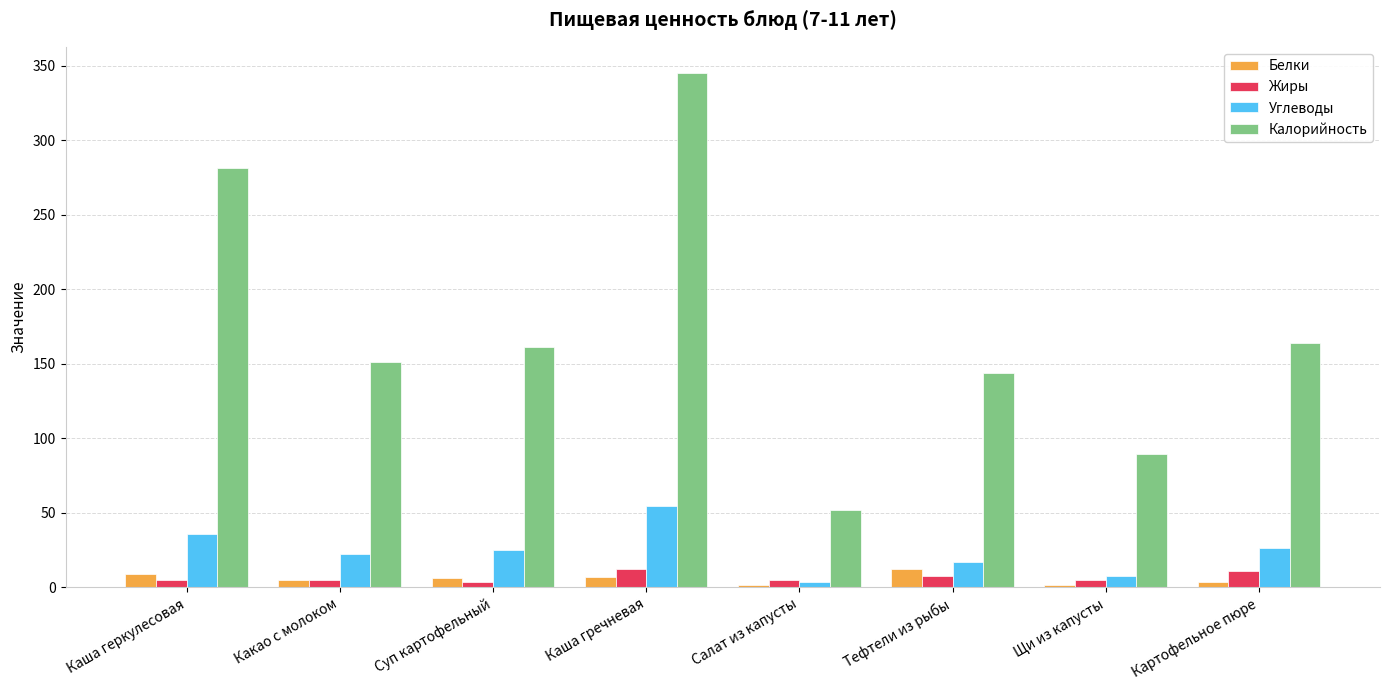

What value does the Жиры series have at Картофельное пюре?

11.1